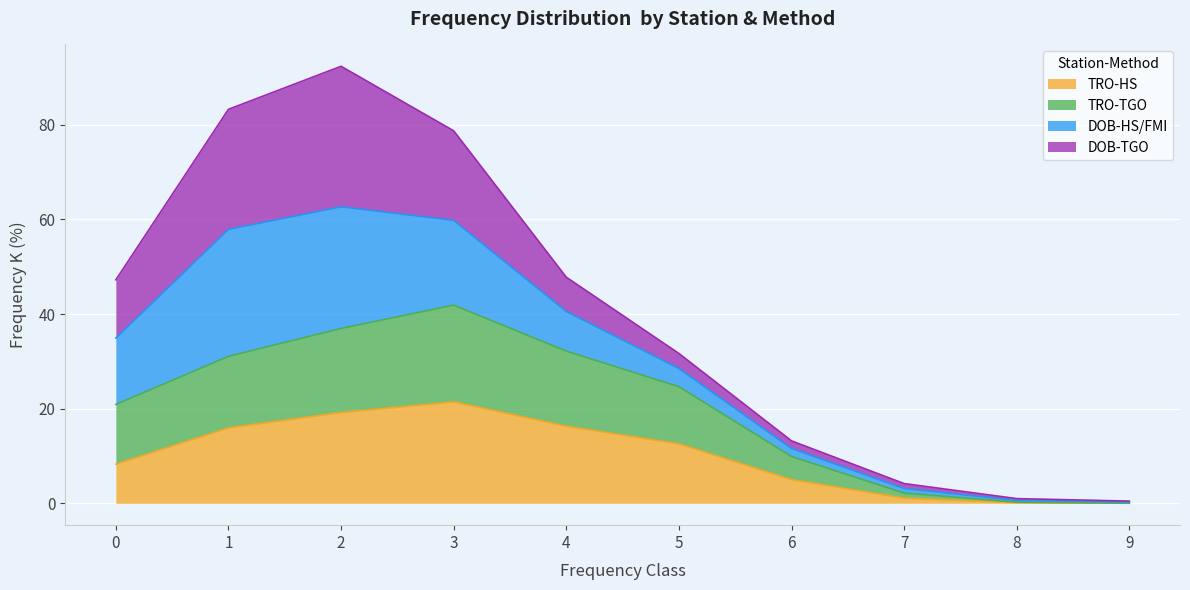

Is it true that TRO-TGO equals 7.9 at 5?

False